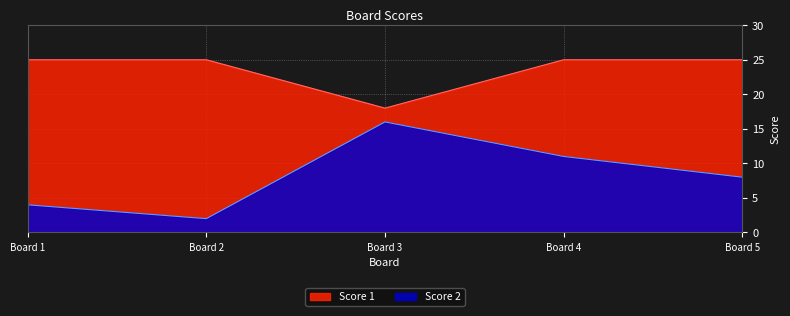

True or false: Score 1 and Score 2 intersect in this chart.

False